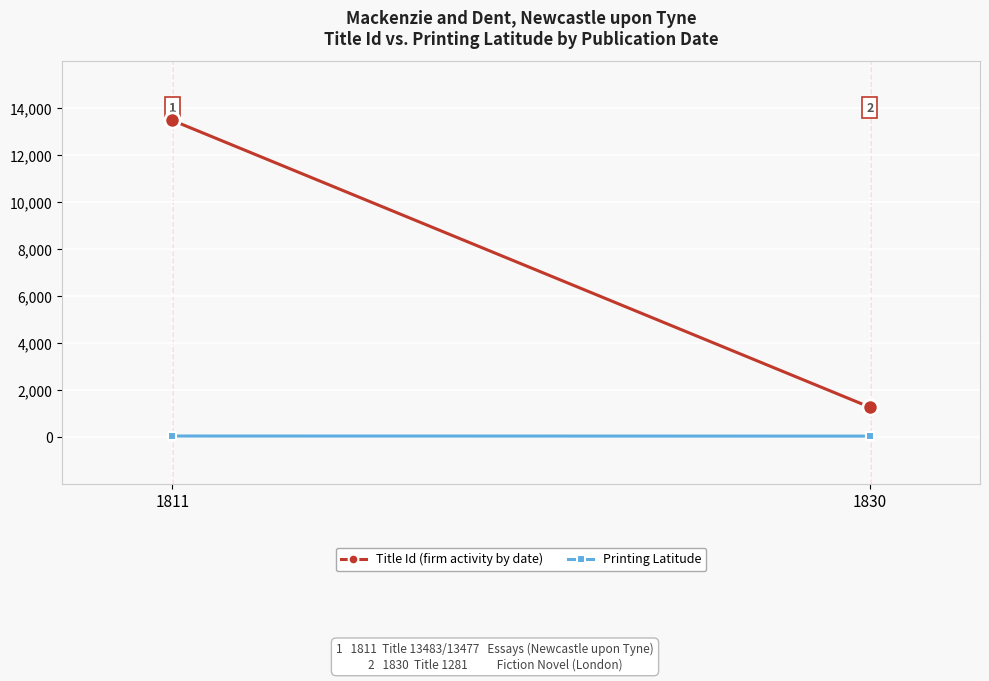

At how many categories does at least one series exceed 2738?

1